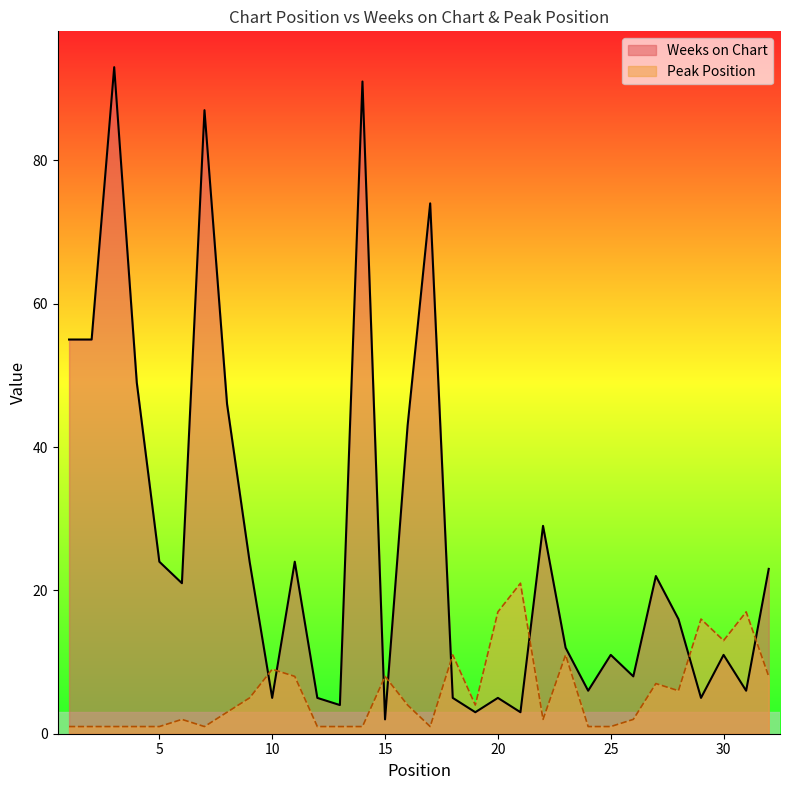

True or false: Peak Position has more than 0 points higher than both neighbors.

True